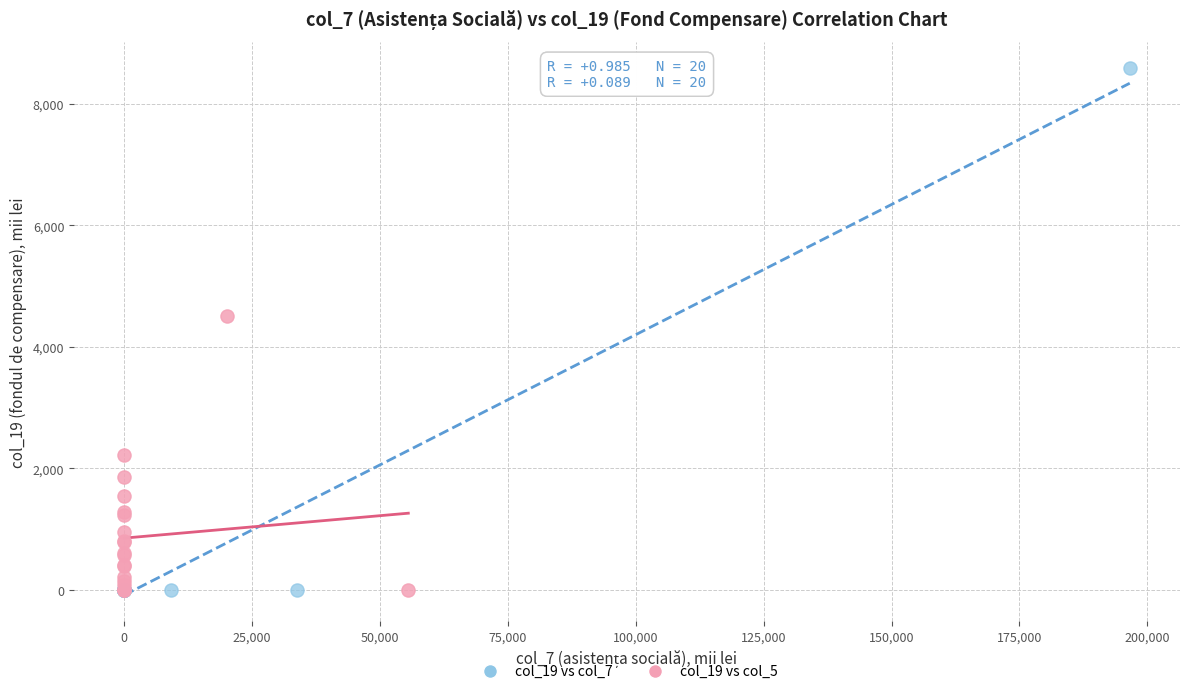

Which series contains the highest Y value?

col_19 vs col_7